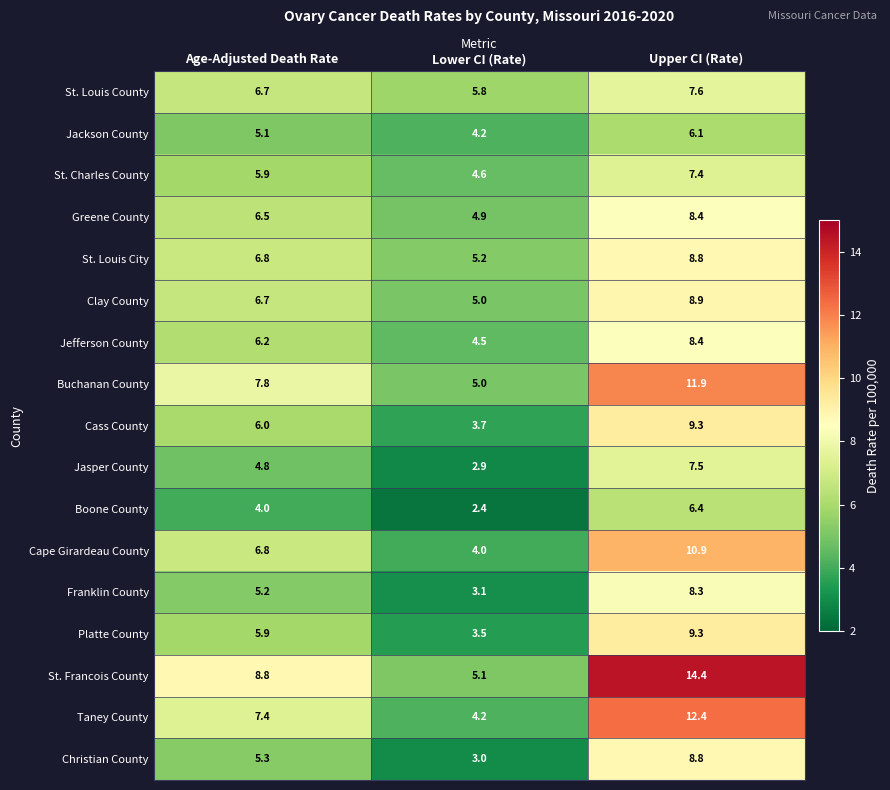

Which series has the widest spread of values?

St. Francois County